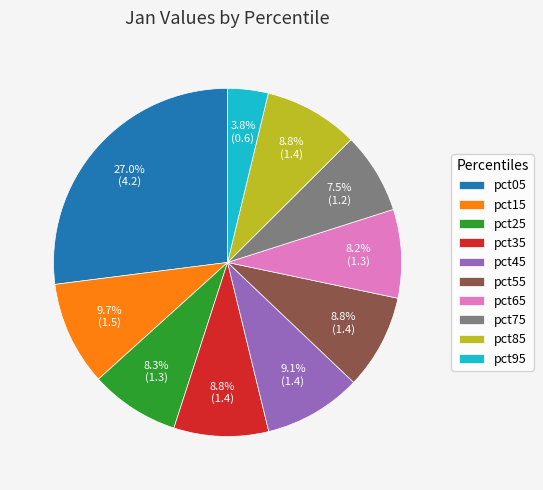

What is the ratio of the value at pct55 to the value at pct45?

1.0